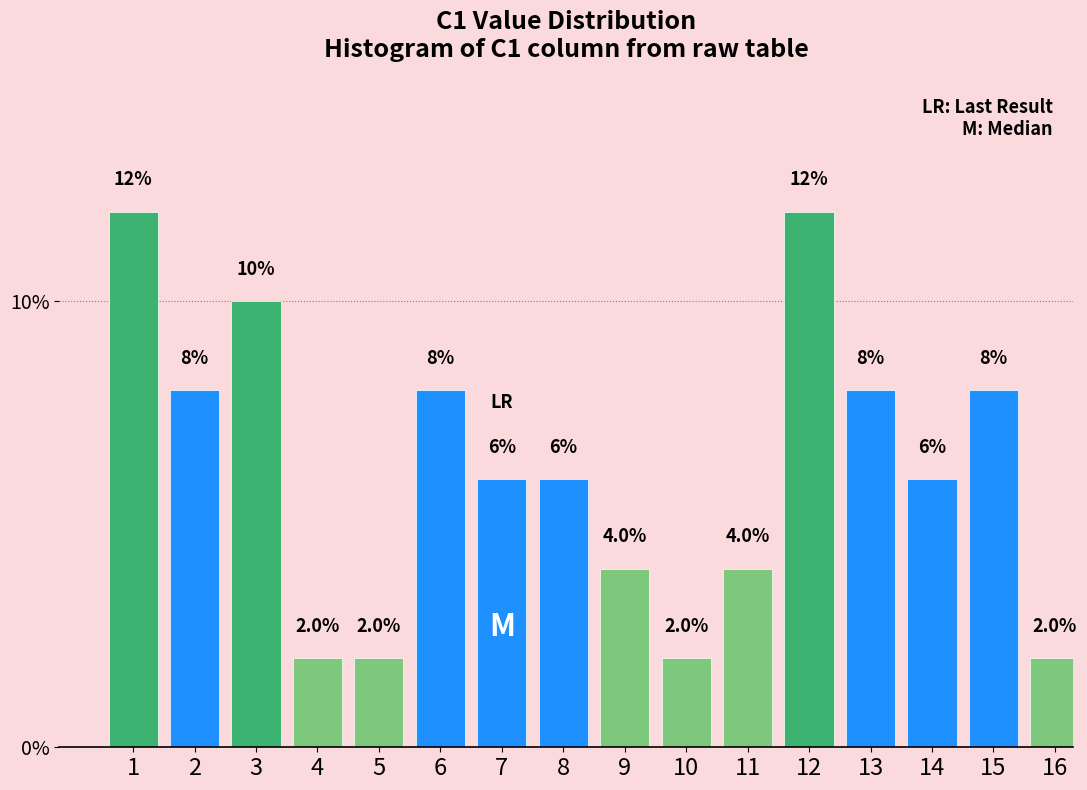

Reading left to right, list all the values displayed in this chart.

1=12	2=8	3=10	4=2	5=2	6=8	7=6	8=6	9=4	10=2	11=4	12=12	13=8	14=6	15=8	16=2